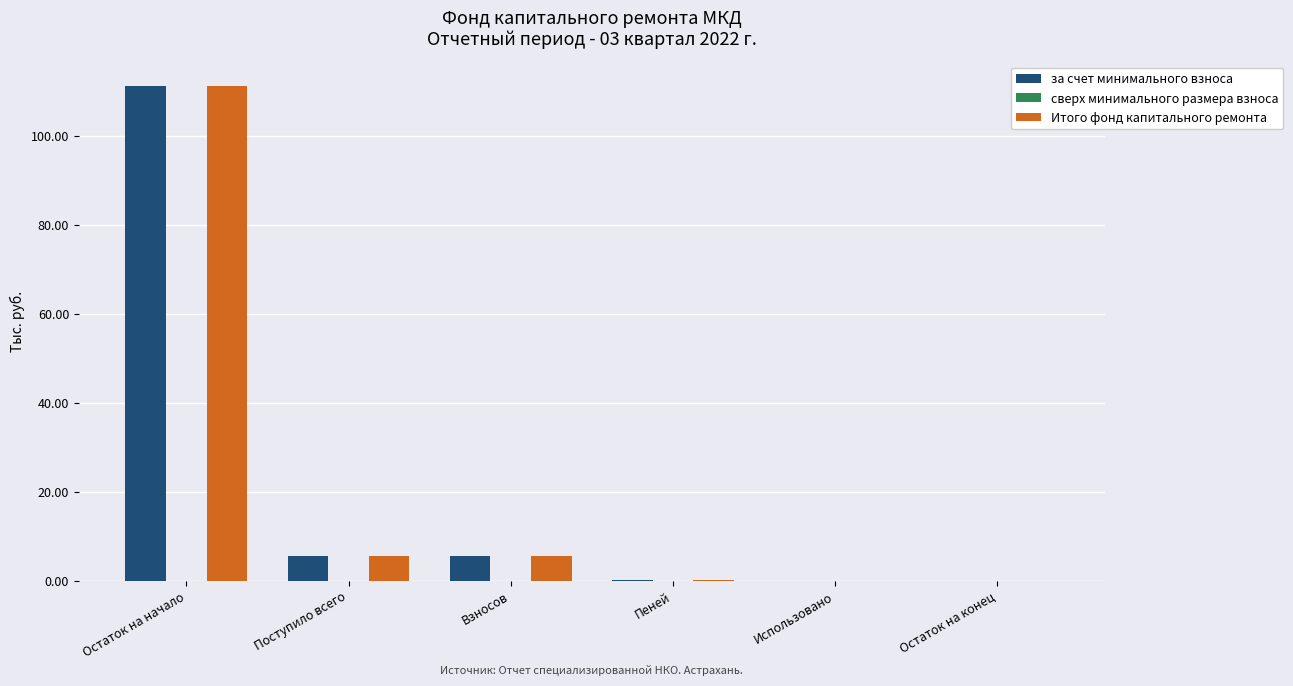

What is the total value across all series at Взносов?

10.9